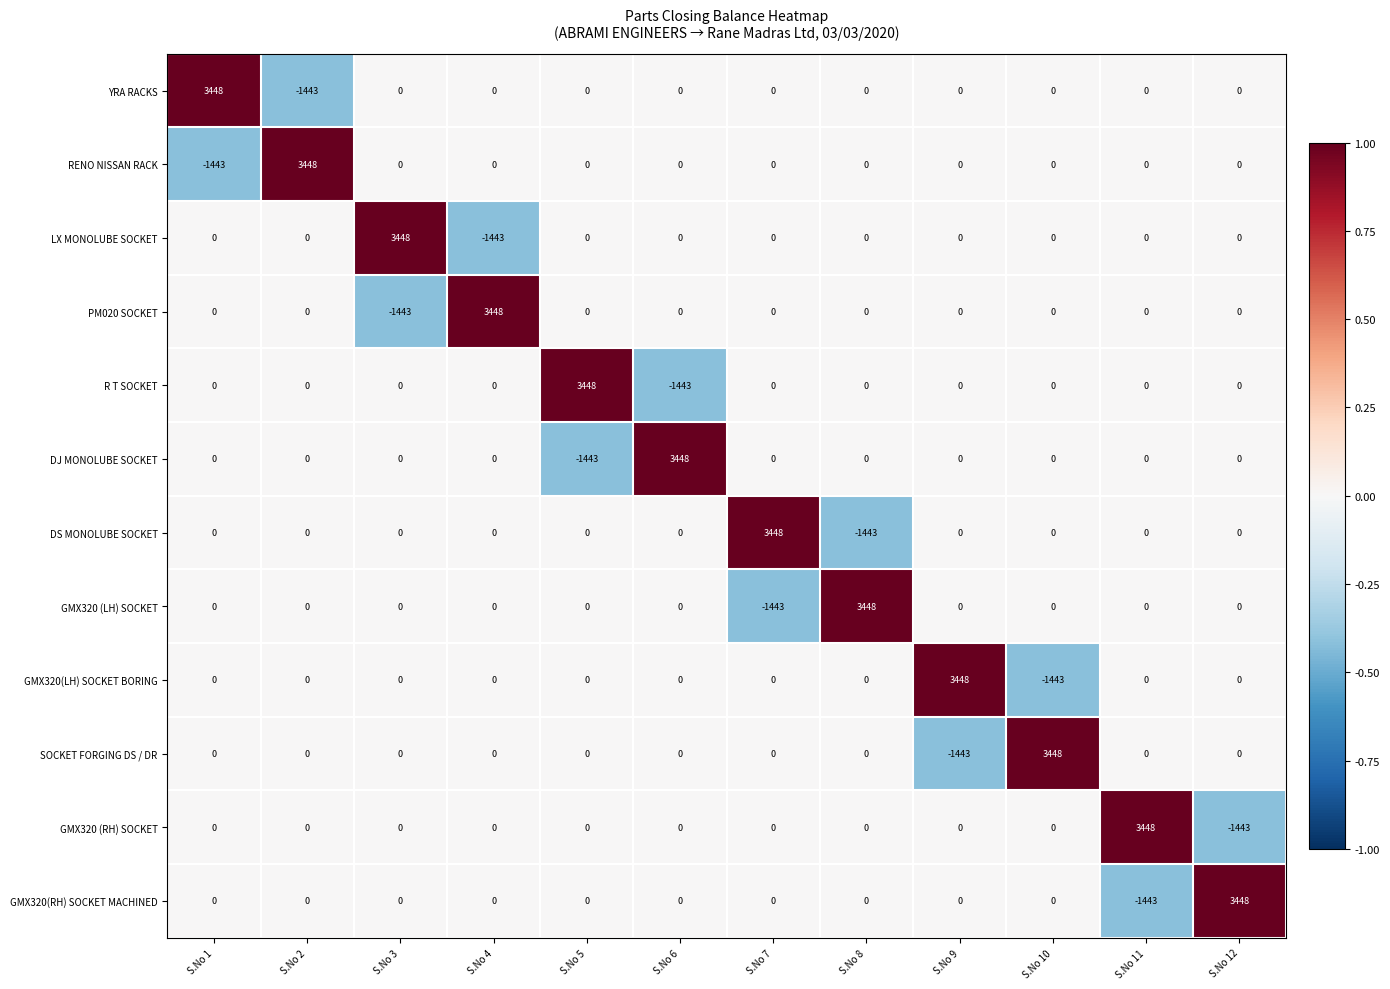

What is the difference between the LX MONOLUBE SOCKET values at S.No 4 and S.No 9?

1443